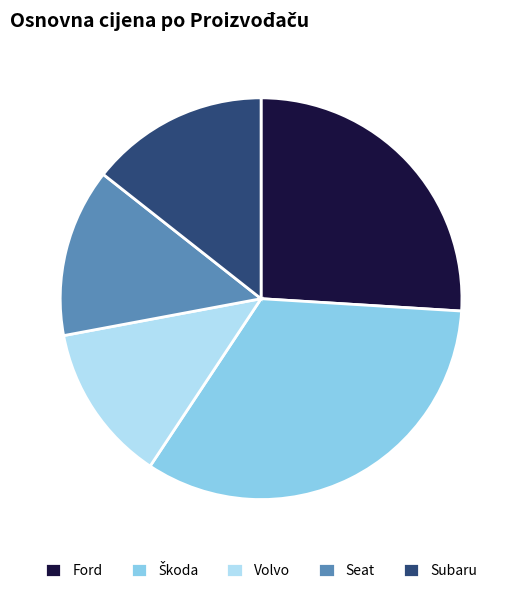

True or false: Ford accounts for 26% of the total.

True